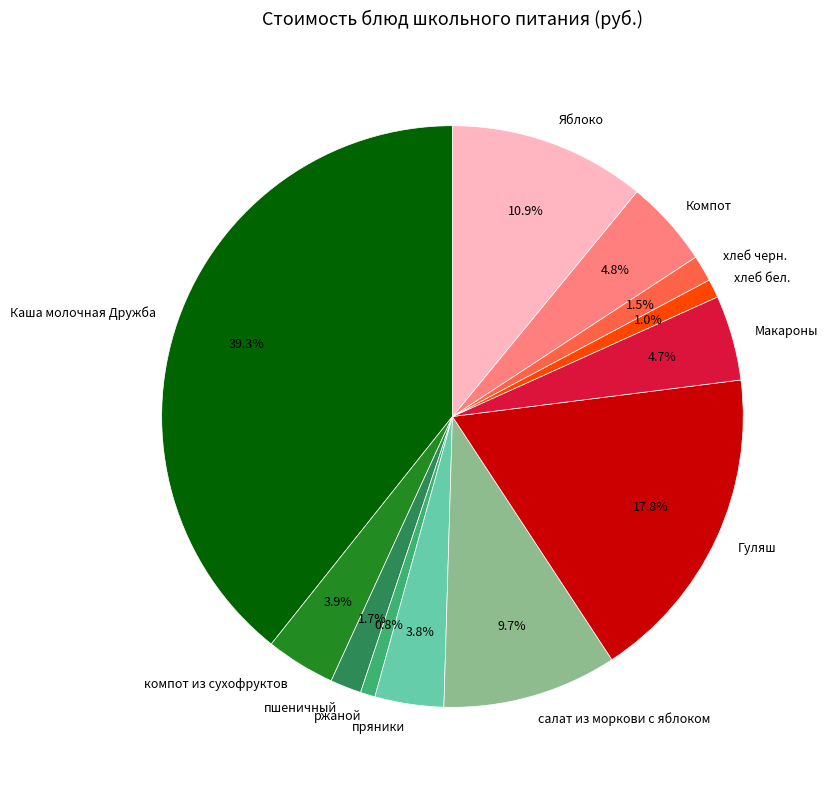

To the nearest percent, what is the combined percentage of ржаной and компот из сухофруктов?

5%